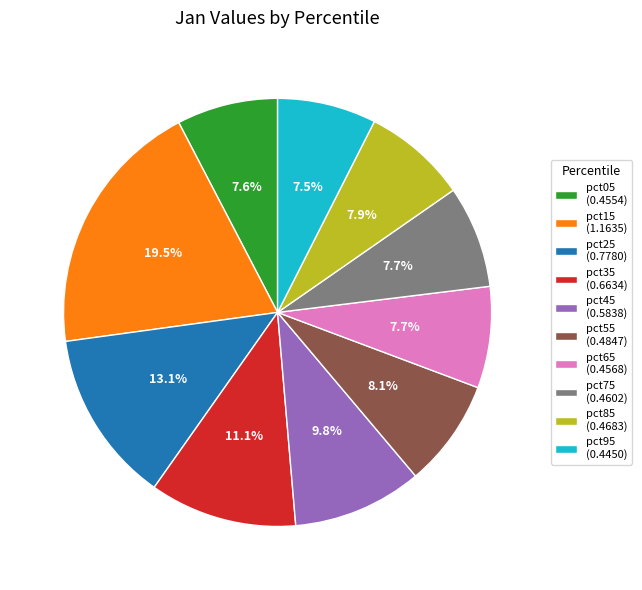

What percentage is NOT represented by pct95?

92.5%